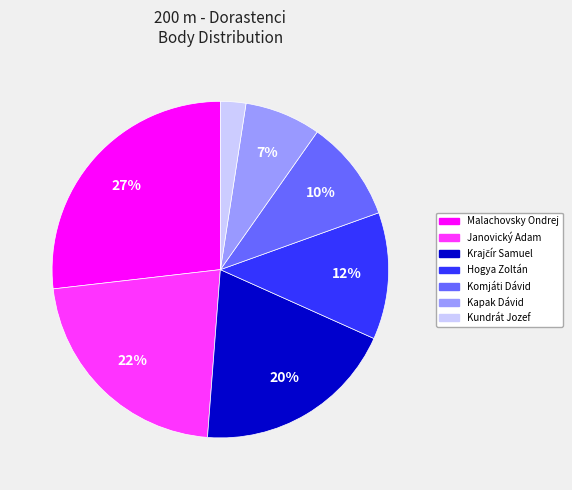

To the nearest percent, what is the average slice percentage?

14%